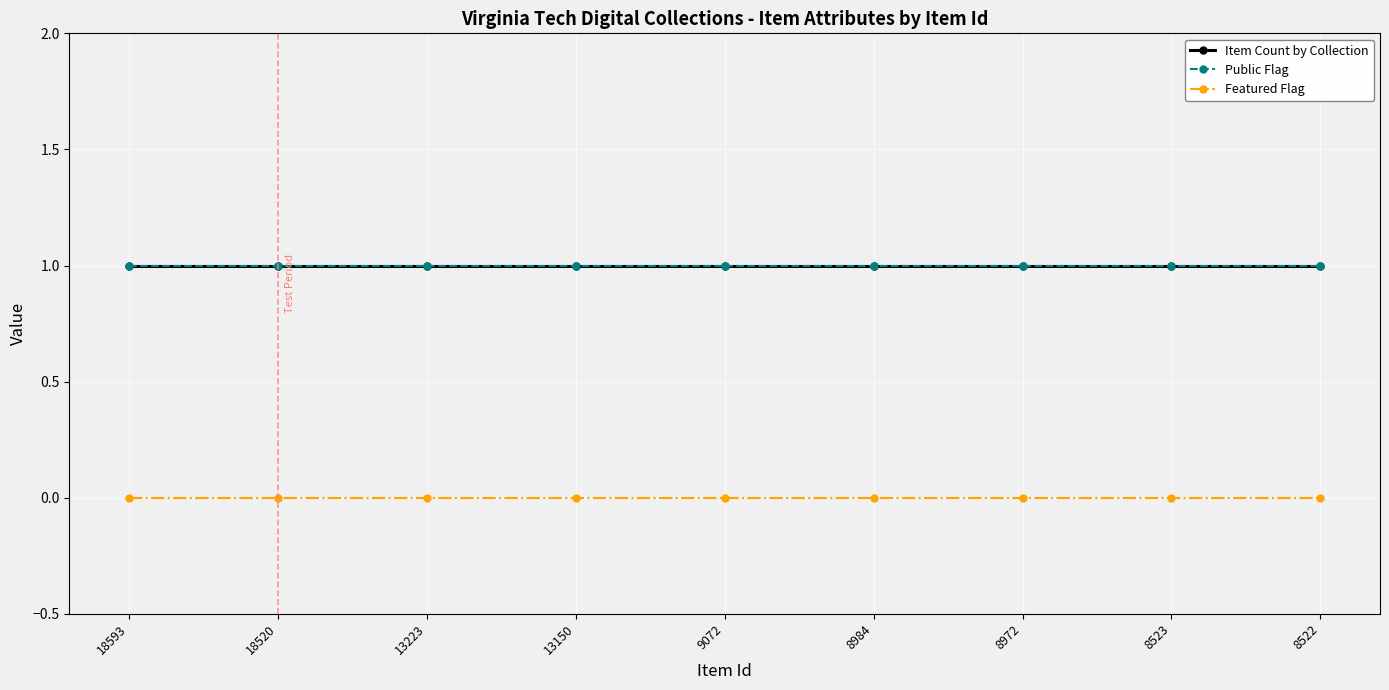

Reading left to right, extract all data points from this chart.

Item Count by Collection: 1	1	1	1	1	1	1	1	1
Public Flag: 1	1	1	1	1	1	1	1	1
Featured Flag: 0	0	0	0	0	0	0	0	0